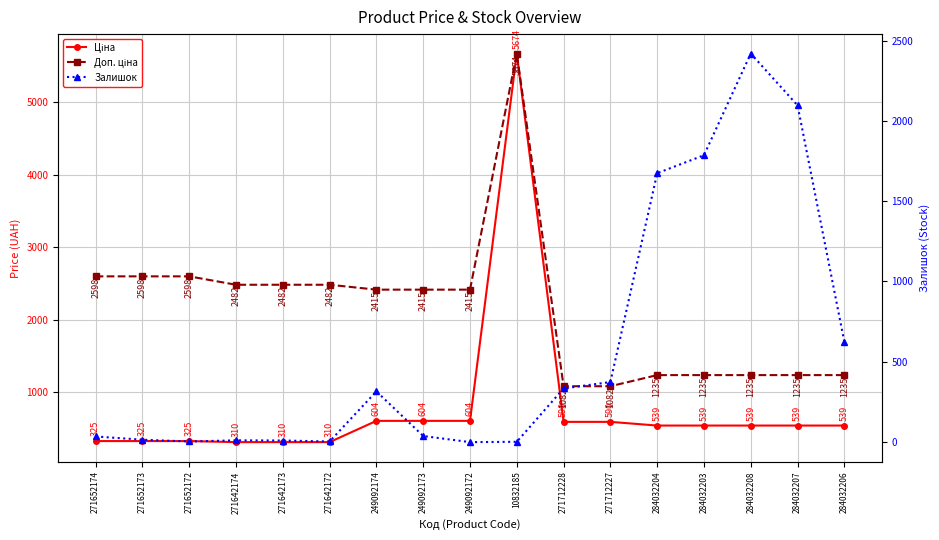

At which label is Ціна closest to 2992?

249092174